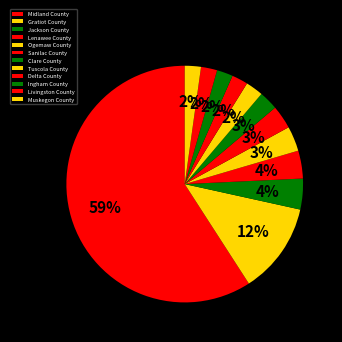

Rank the categories by value from lowest to highest.

Delta County, Ingham County, Livingston County, Muskegon County, Tuscola County, Clare County, Sanilac County, Ogemaw County, Lenawee County, Jackson County, Gratiot County, Midland County